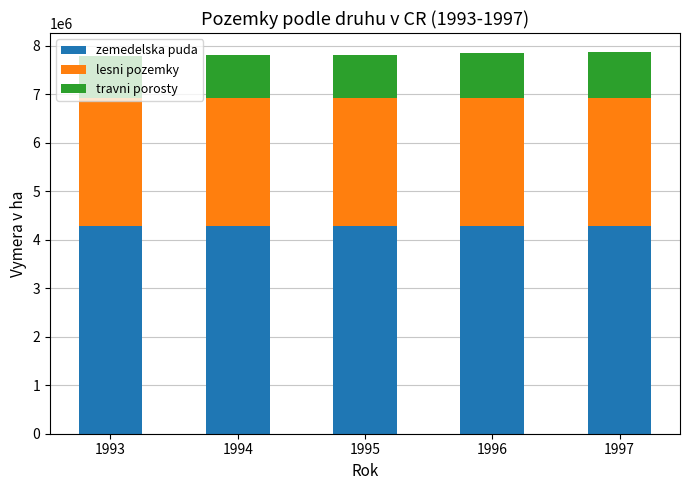

What is the total value across all series at 1993?

7783820